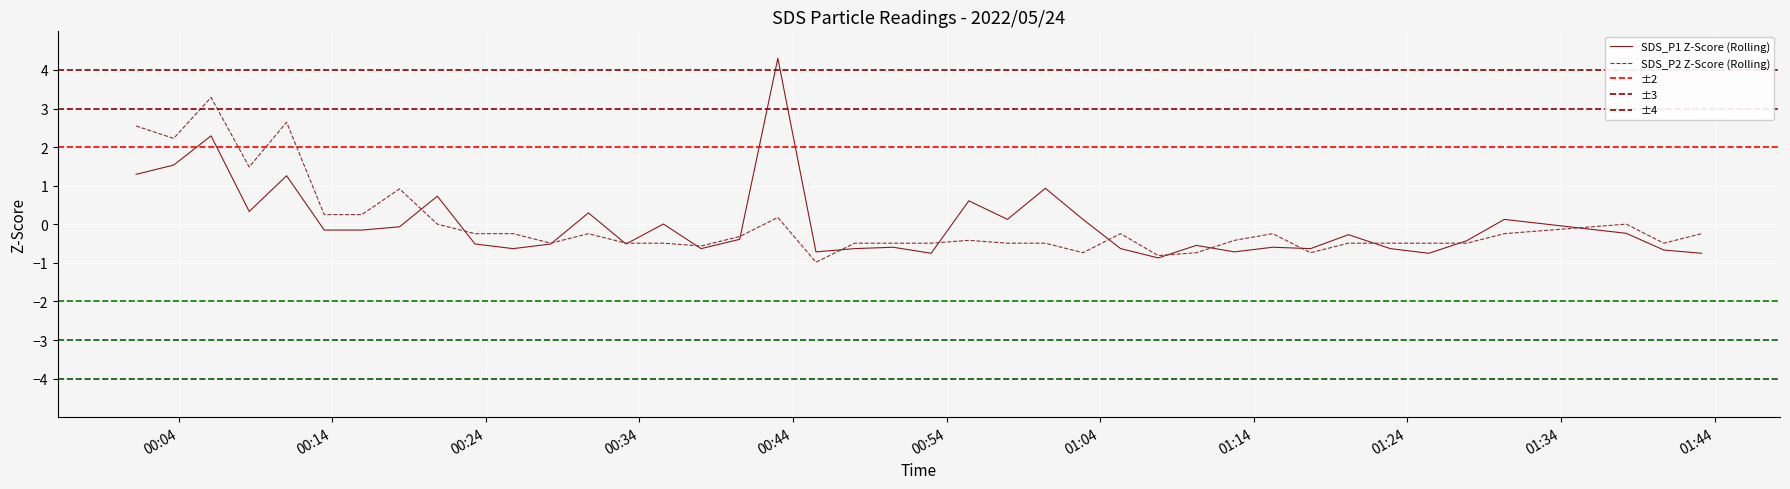

What is the minimum value for SDS_P2 Z-Score (Rolling)?

-1.0